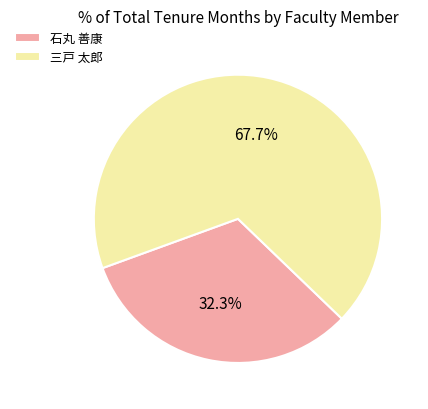

What is the ratio of the value at 石丸 善康 to the value at 三戸 太郎?

0.5